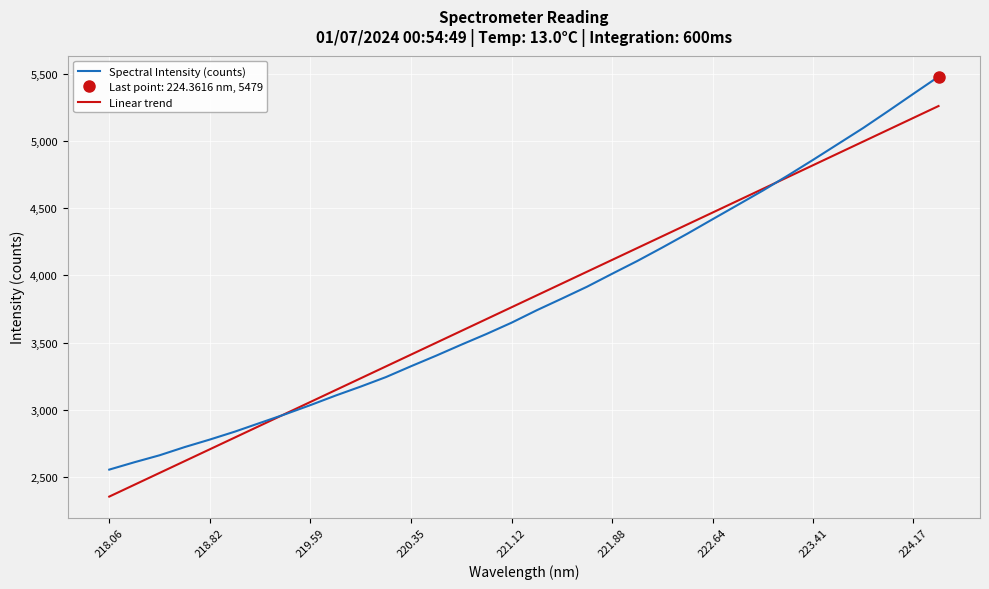

Which series has the largest total across all categories?

Spectral Intensity (counts)